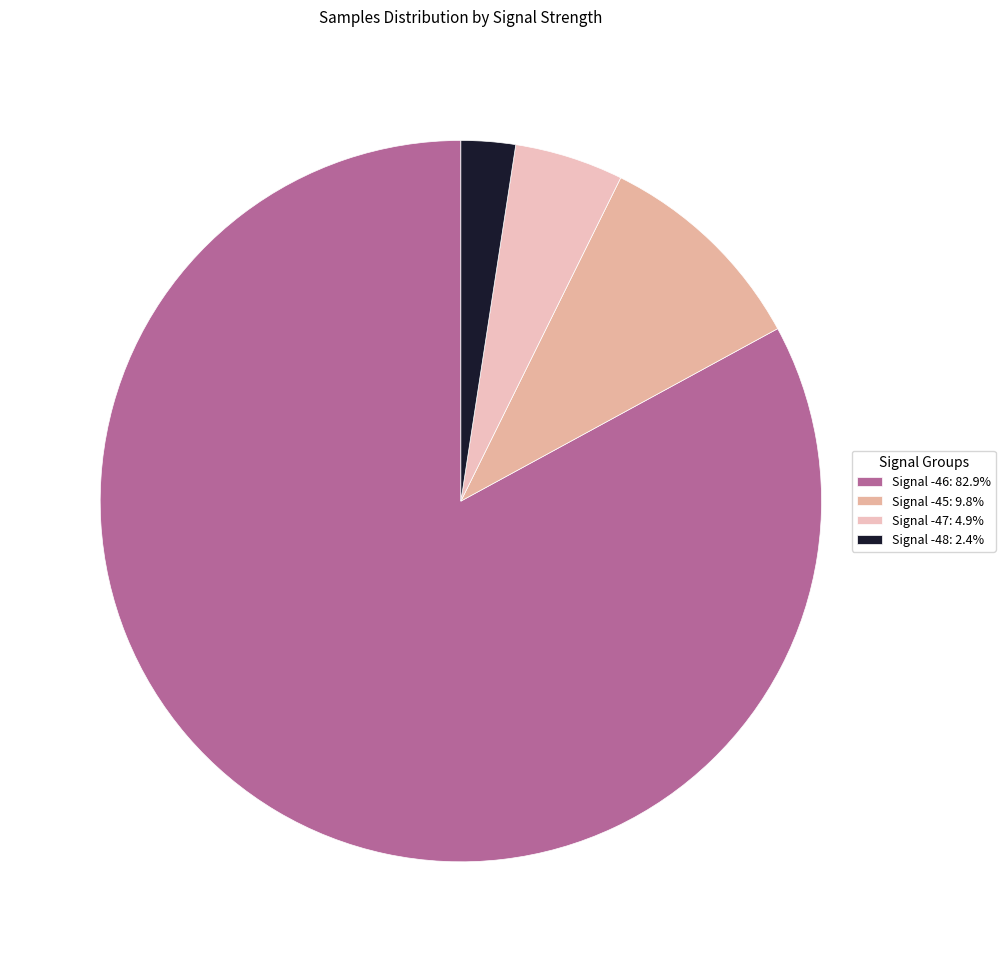

Does any single category account for the majority?

Yes